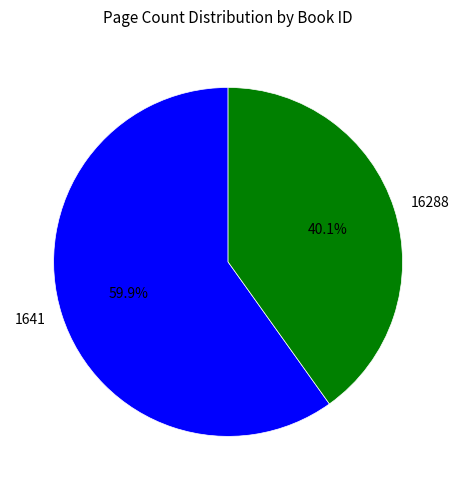

Count the number of slices in the pie.

2